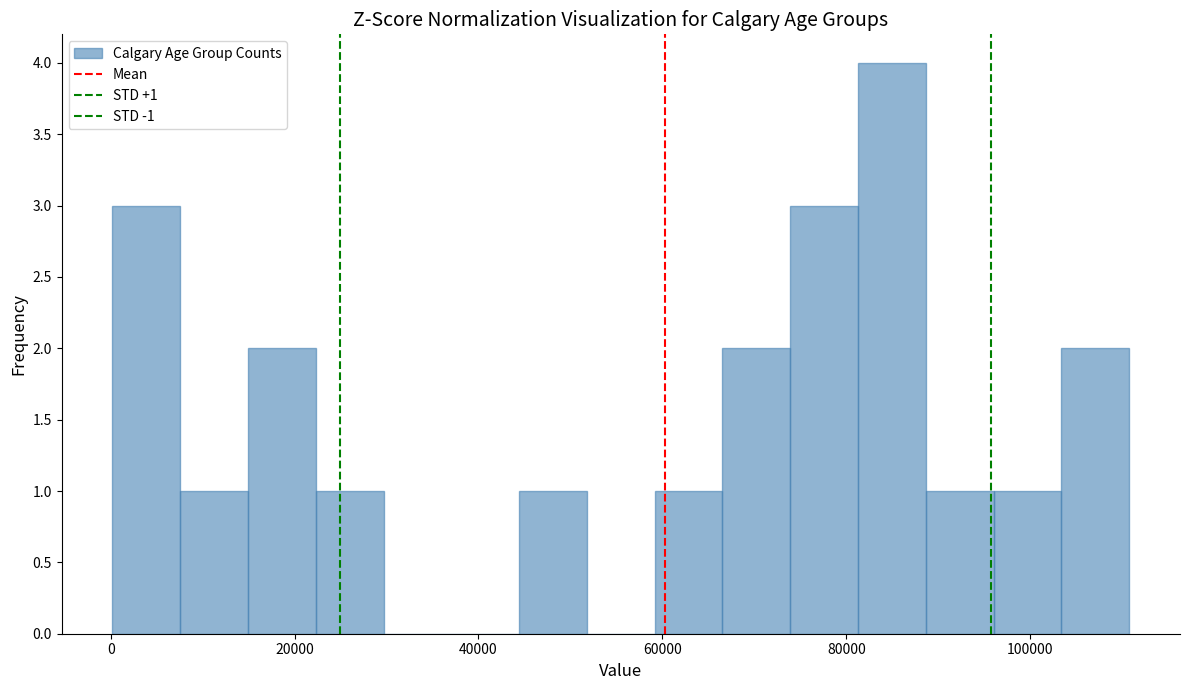

Around what value on the x-axis is the tallest bar? Give the approximate position of its centre, as read against the axis.

84000